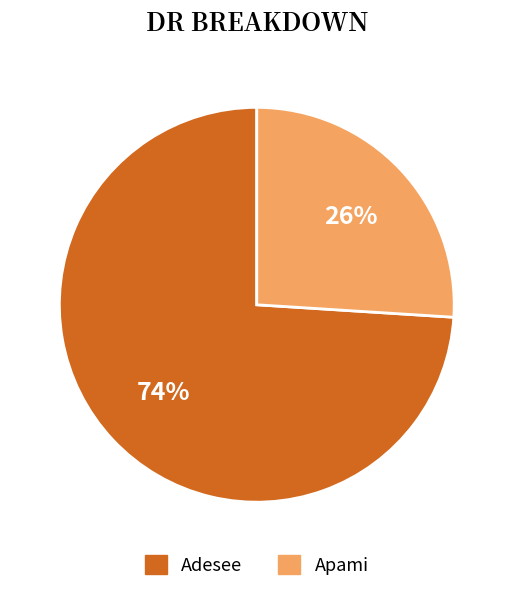

To the nearest percent, what percentage of the pie is Adesee?

74%